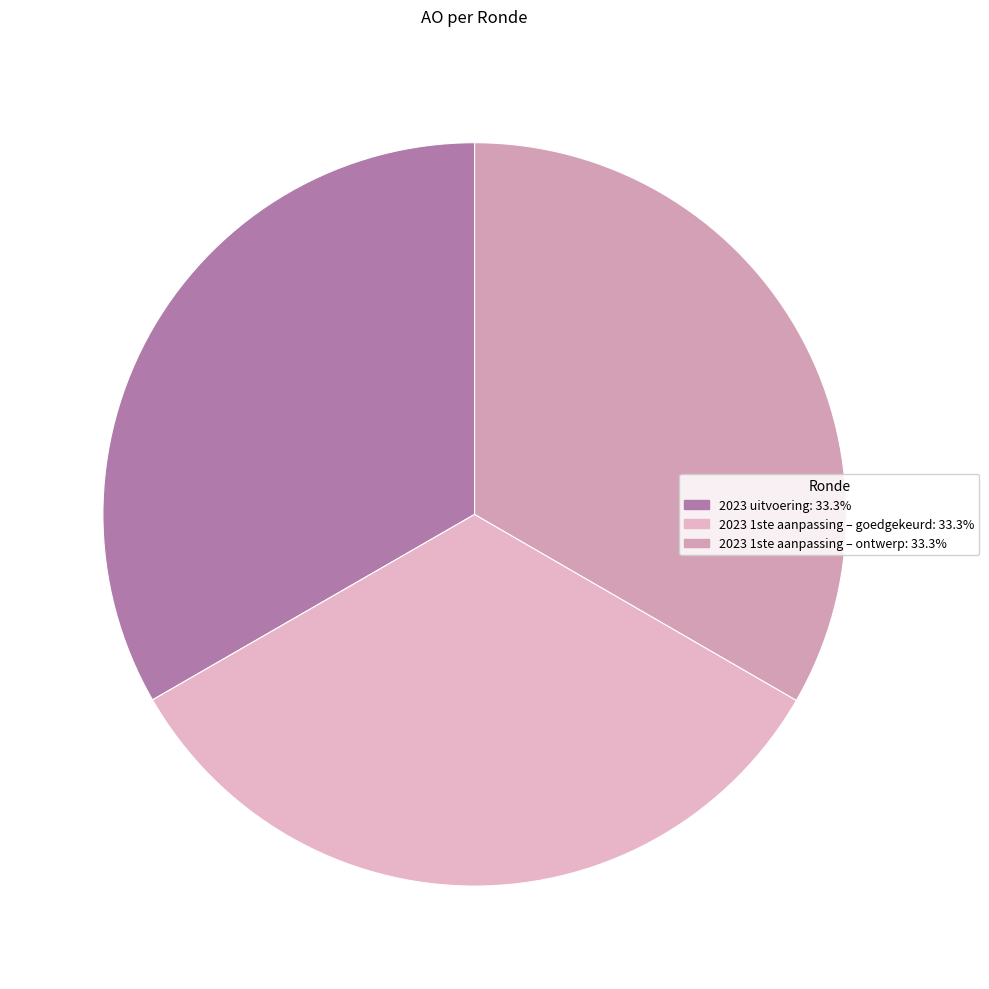

Is it true that 2023 1ste aanpassing – goedgekeurd is 33% of the pie?

True